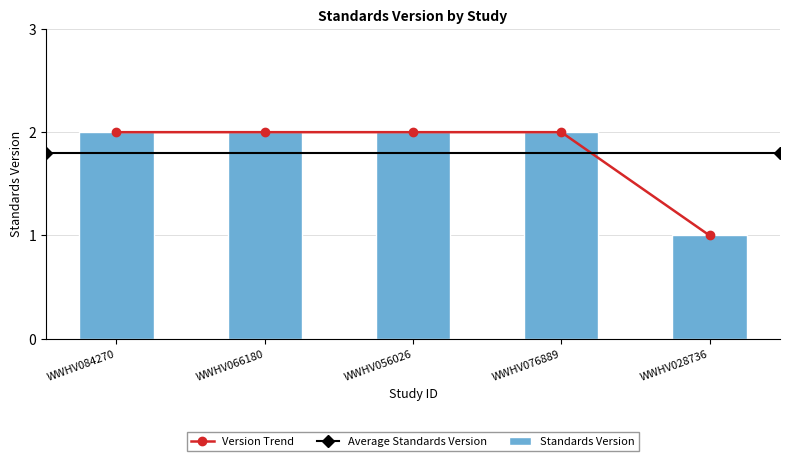

What is the sum of all values?

9